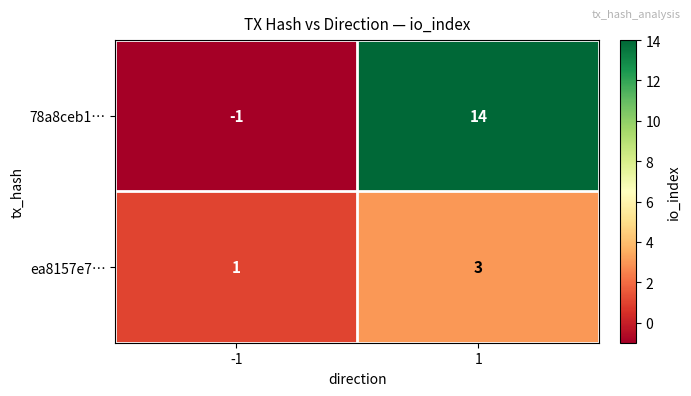

How many data points does each series have?

2